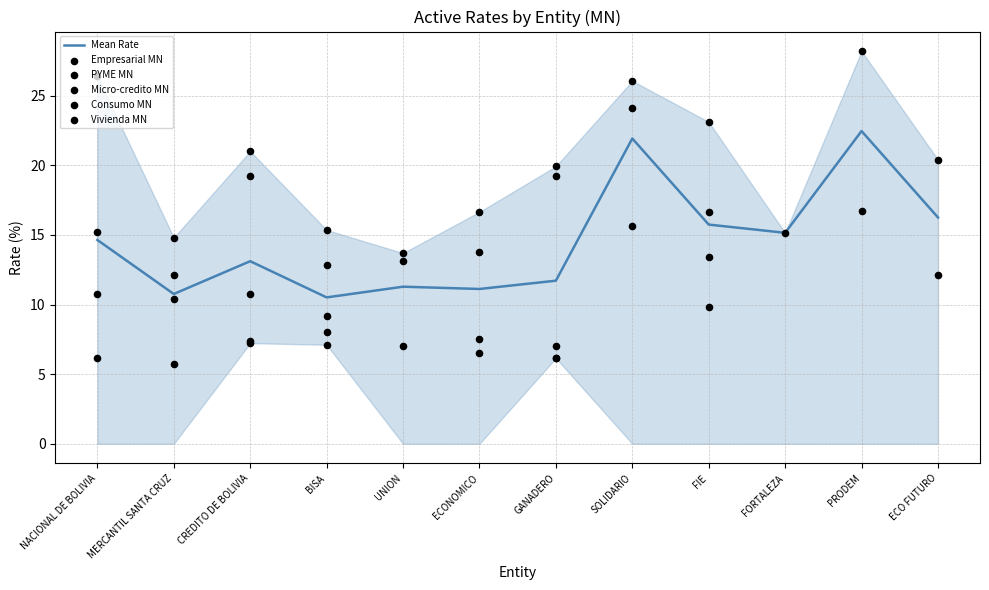

Which series has the largest total across all categories?

Consumo MN